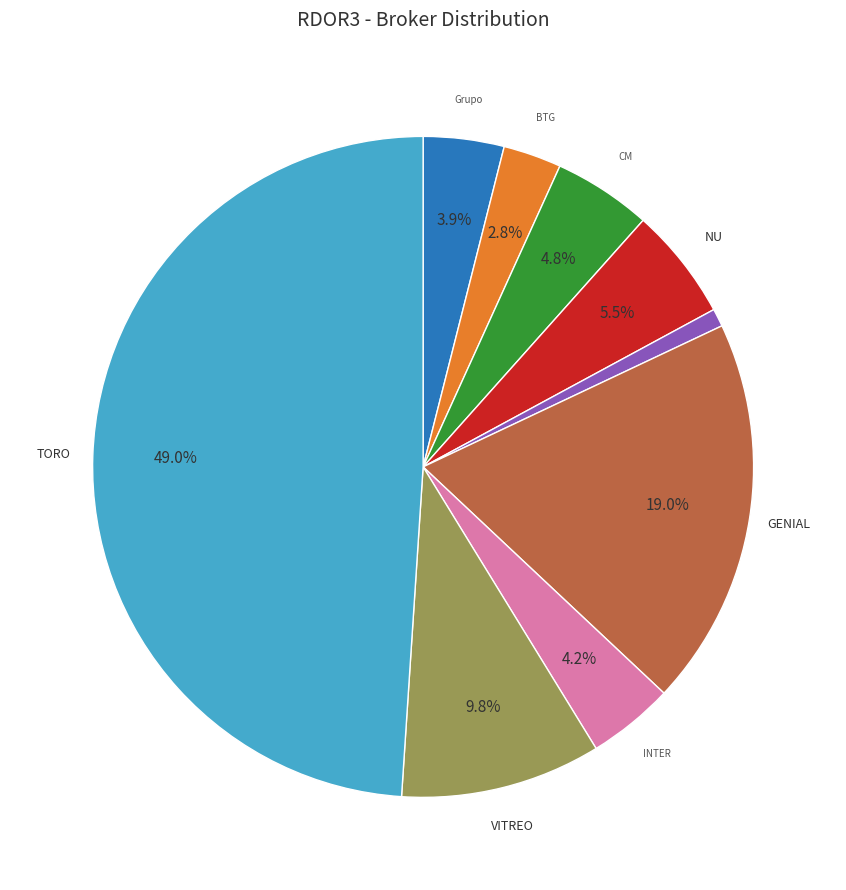

How many segments does this pie chart have?

9